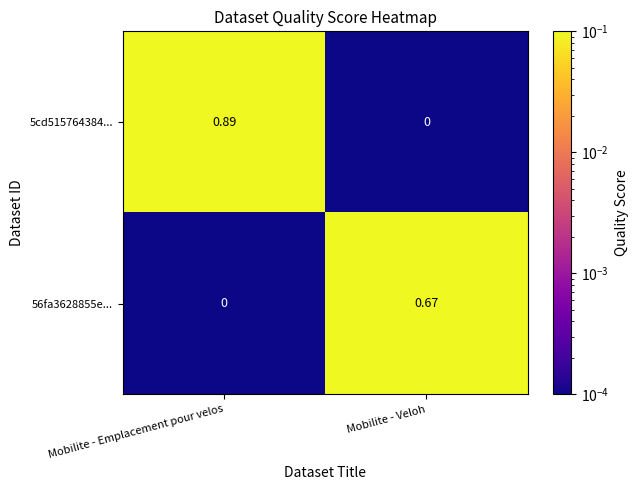

Which category has the highest value across all series?

Mobilite - Emplacement pour velos